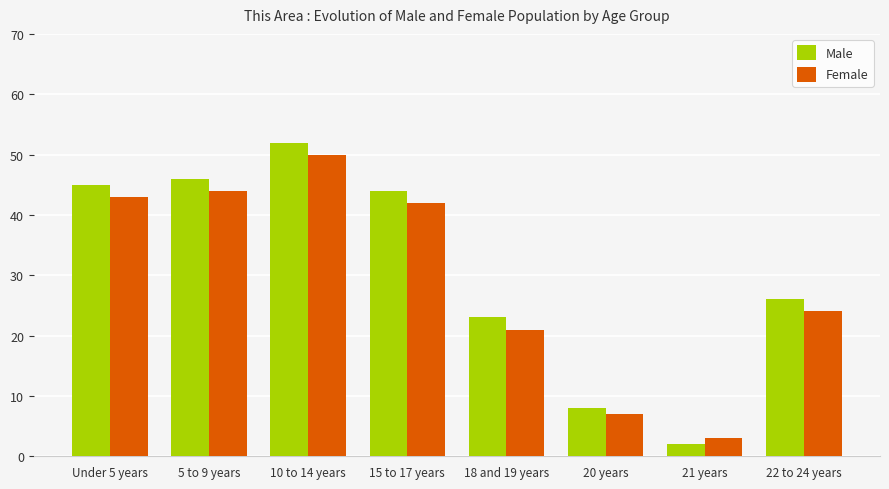

What is the average value of the Male series?

31